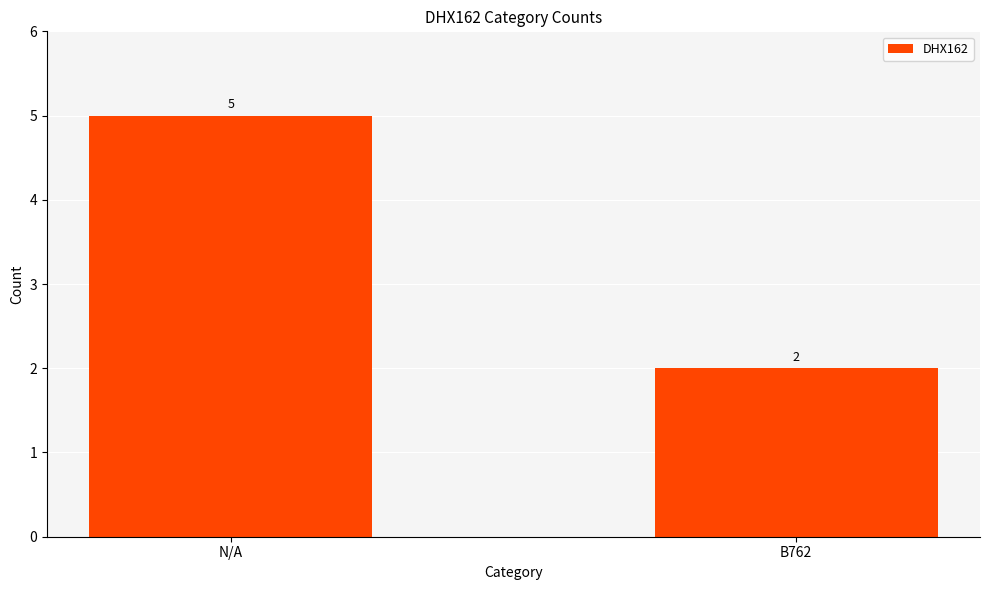

What is the sum of all values?

7